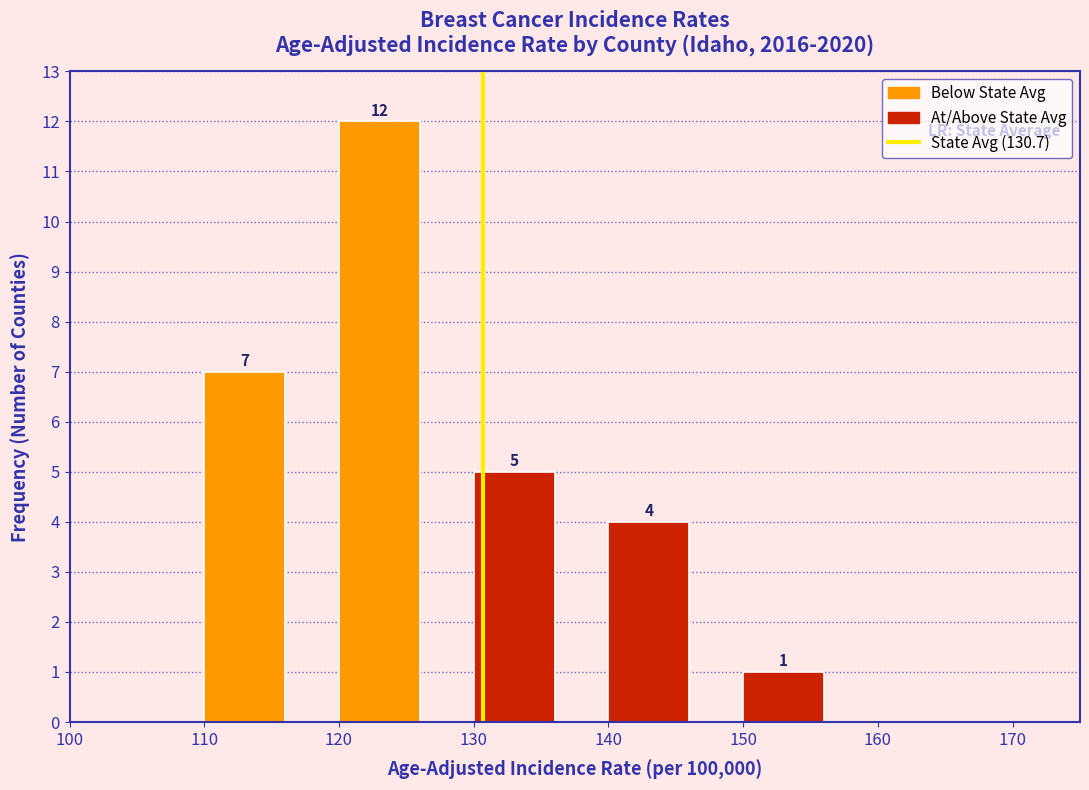

Over which range of the x-axis is the bar tallest?

120 to 130